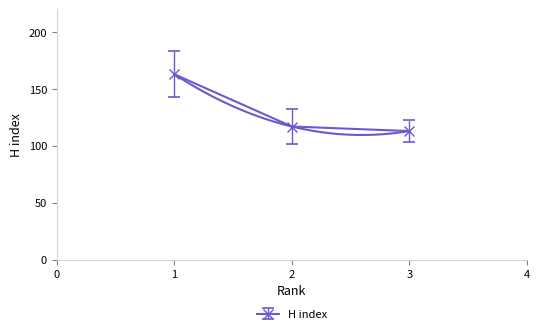

Between 1 and 2, which is larger?

1